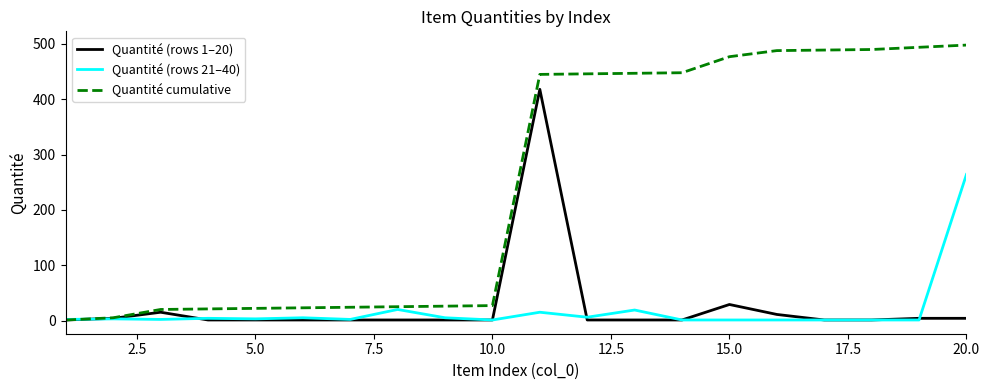

How many values in the Quantité cumulative series are below 445?

10